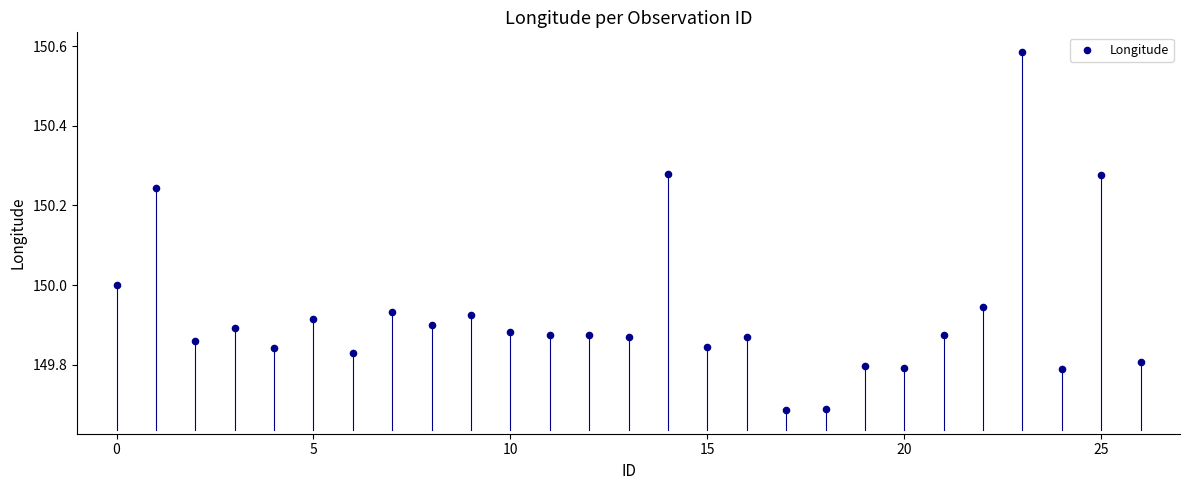

What is the range of Y values (max minus min)?

0.9